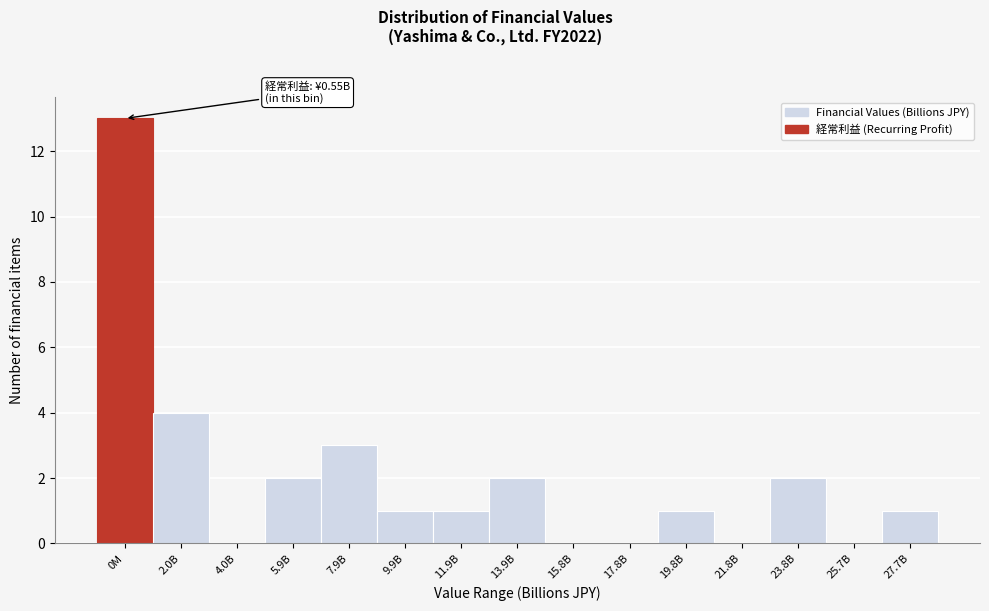

Reading left to right, list all the values displayed in this chart.

0M=13	2.0B=4	4.0B=0	5.9B=2	7.9B=3	9.9B=1	11.9B=1	13.9B=2	15.8B=0	17.8B=0	19.8B=1	21.8B=0	23.8B=2	25.7B=0	27.7B=1